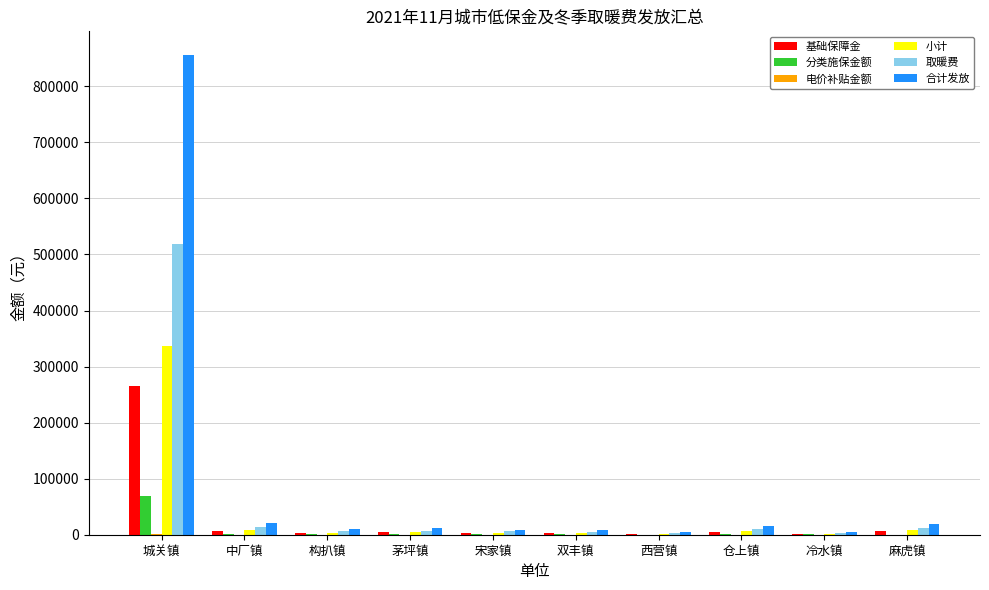

What is the sum of all 分类施保金额 values?

75457